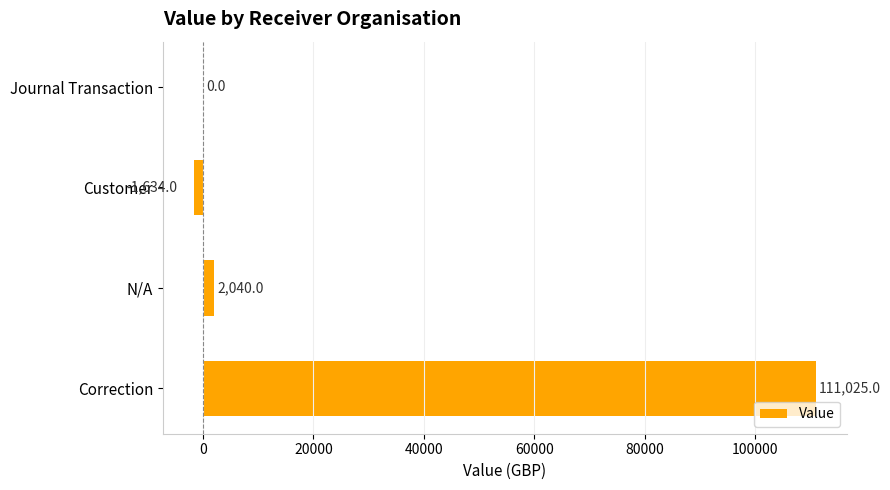

What is the maximum value shown in the chart?

111025